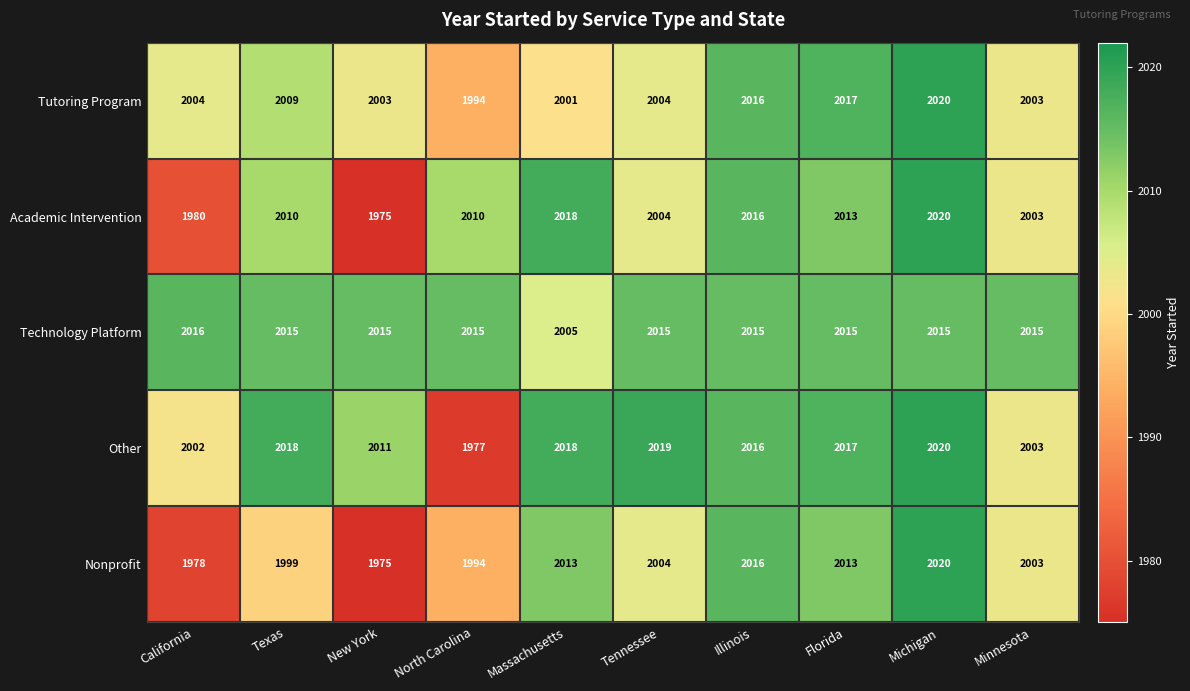

What is the sum of all Nonprofit values?

20015